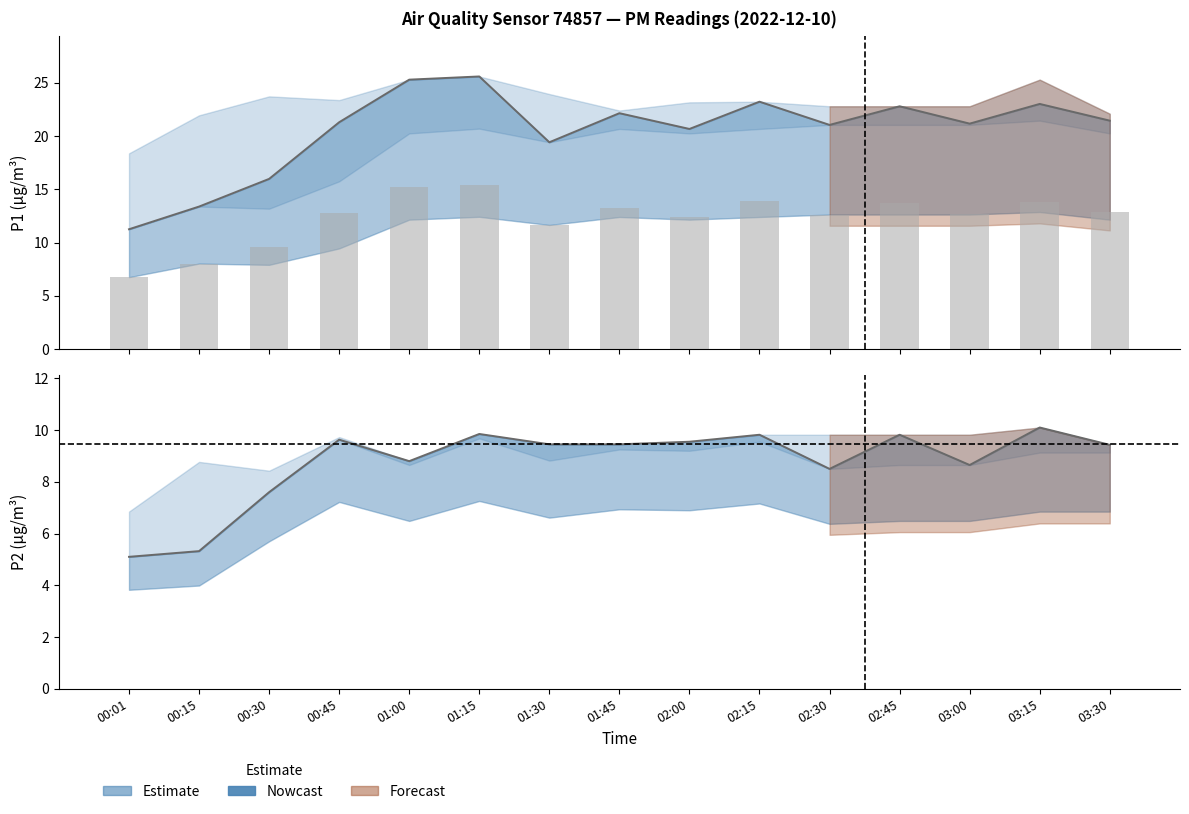

What is the sum of all P2 values?

131.1